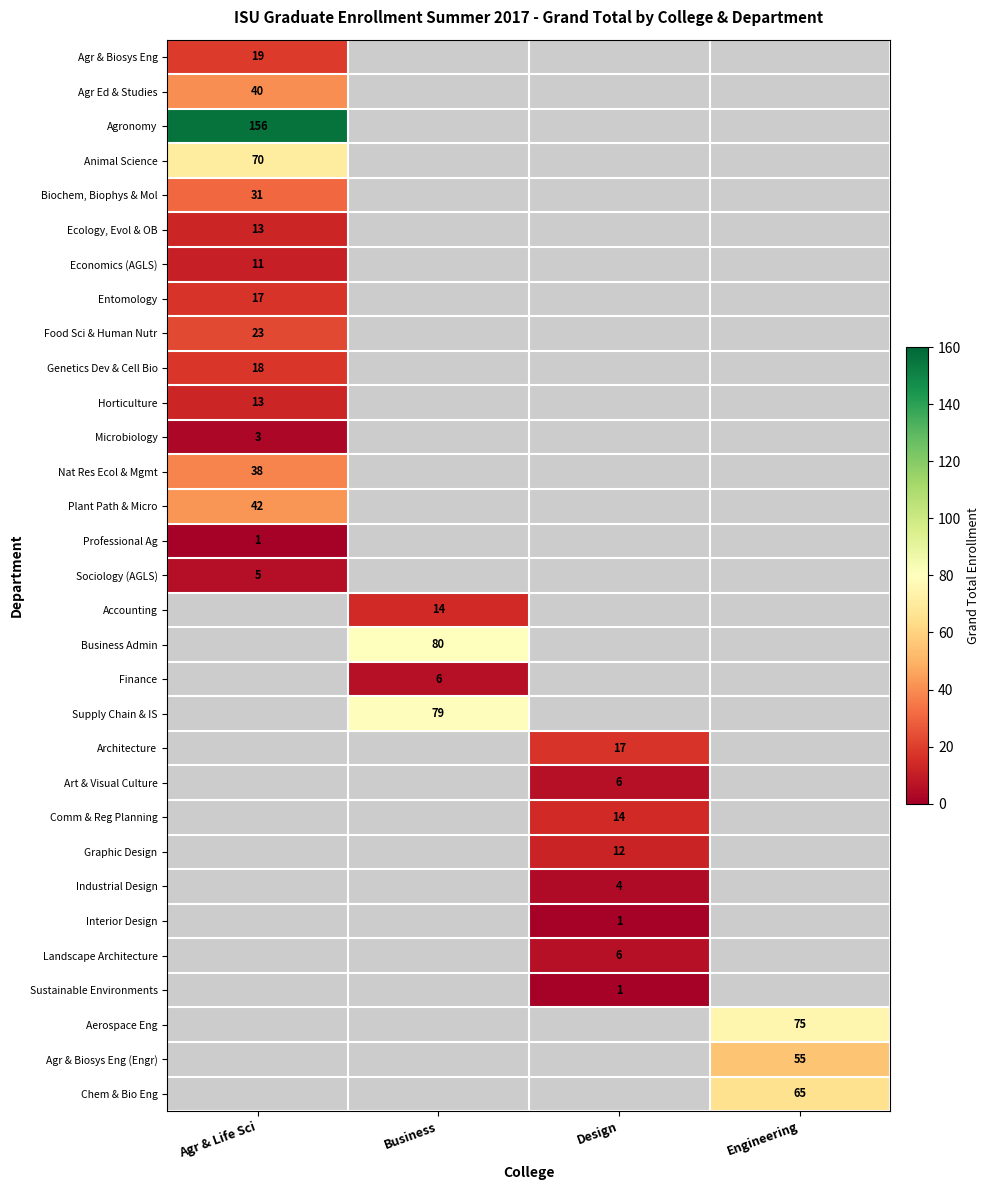

At how many categories does at least one series exceed 6?

4